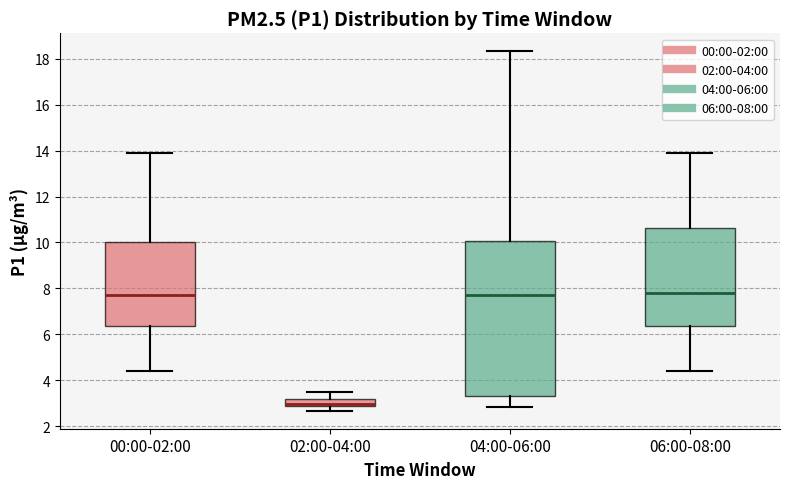

Which box is the tallest, from its lower edge to its upper edge?

04:00-06:00